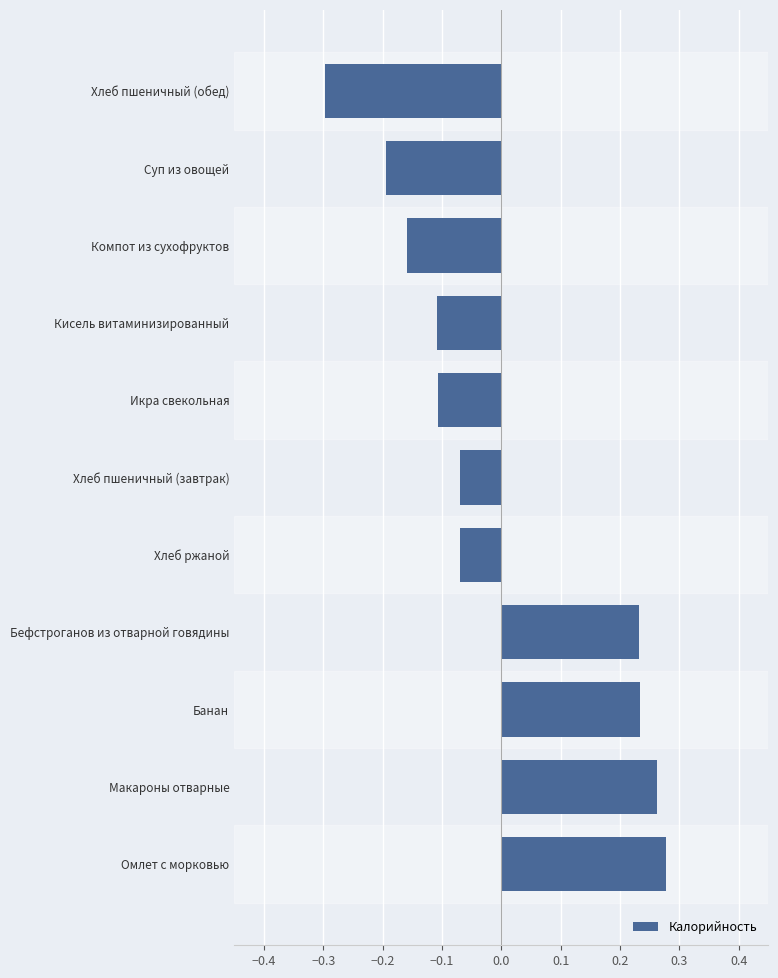

Which label corresponds to the largest value in the chart?

Омлет с морковью